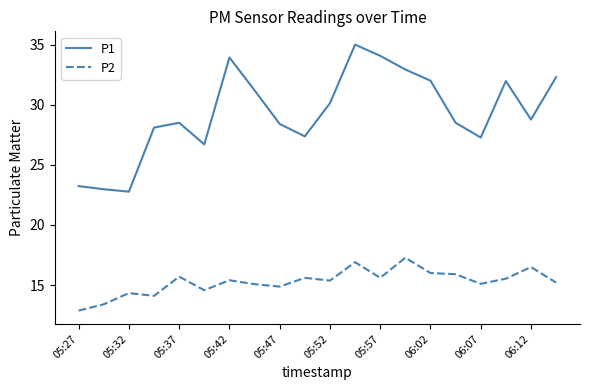

Does the chart display data point markers on the line(s)?

No